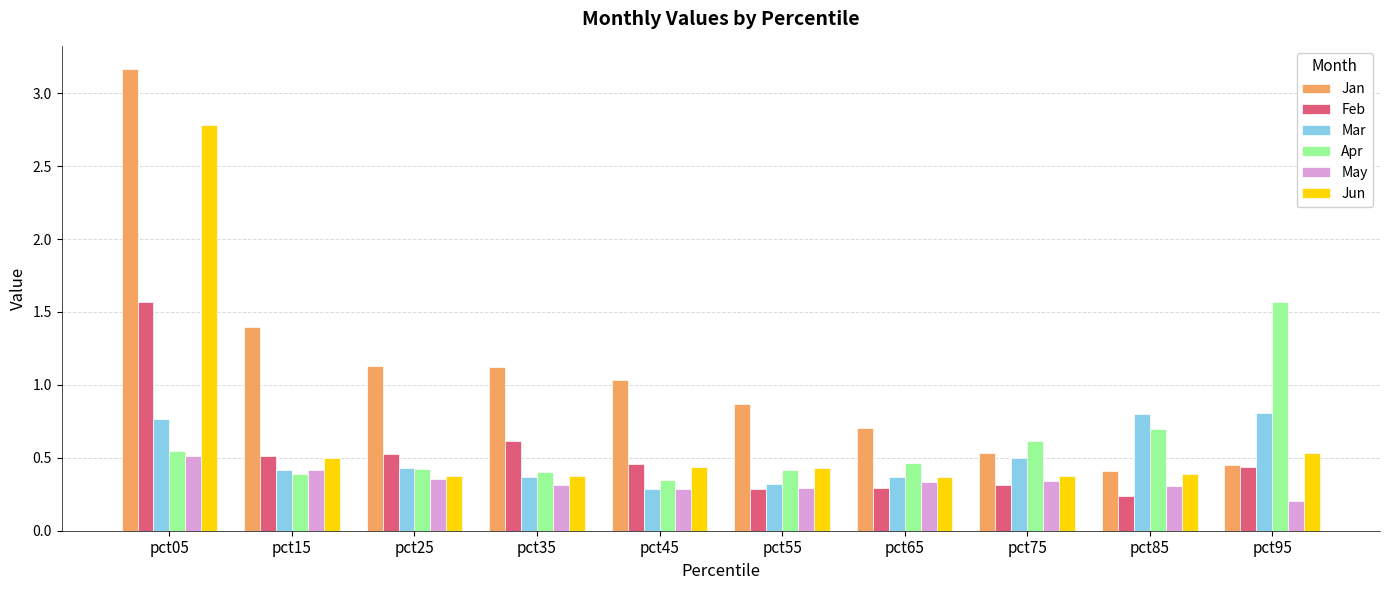

The value of May at pct15 is 0.4. True or false?

True